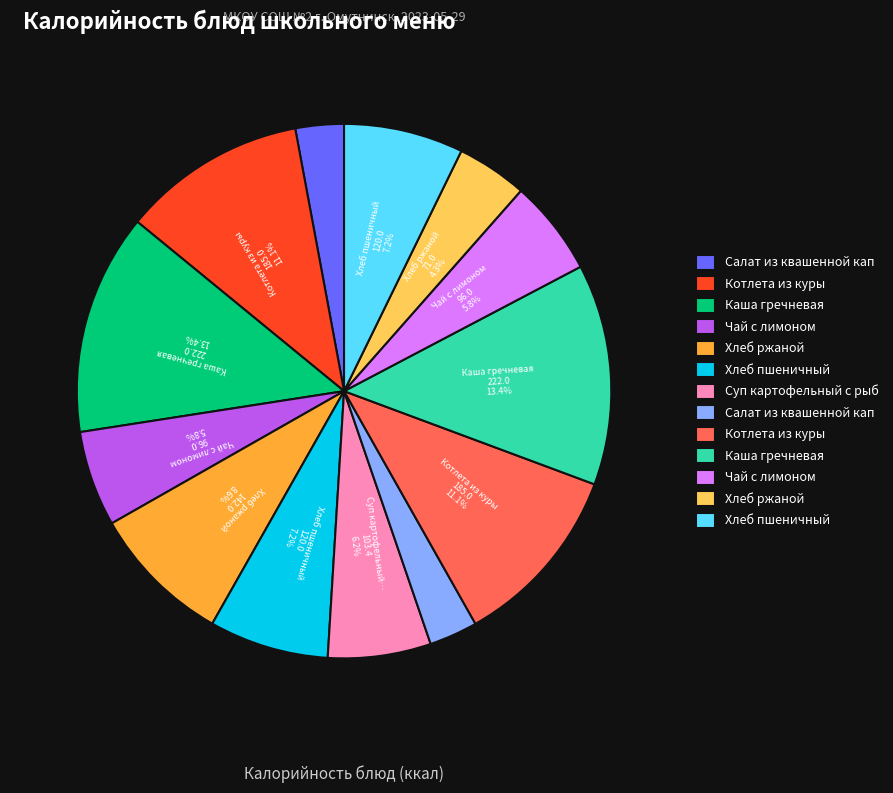

Does any single category account for the majority?

No